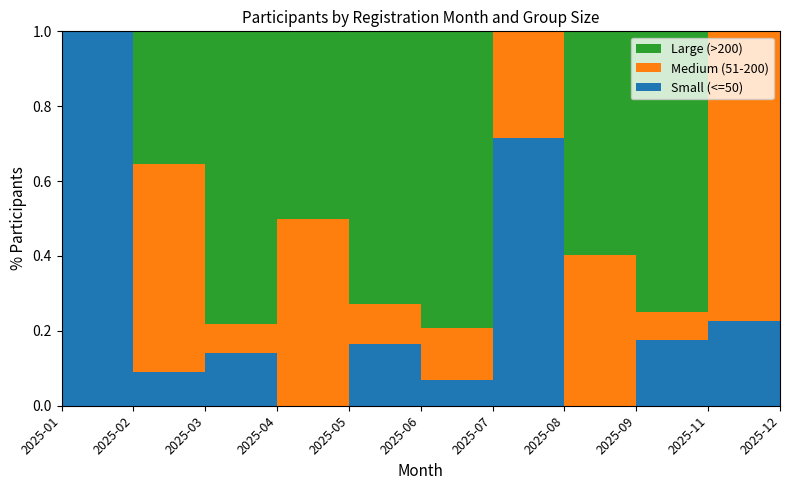

Is it true that Medium (51-200) equals 0.5 at 2025-04?

True